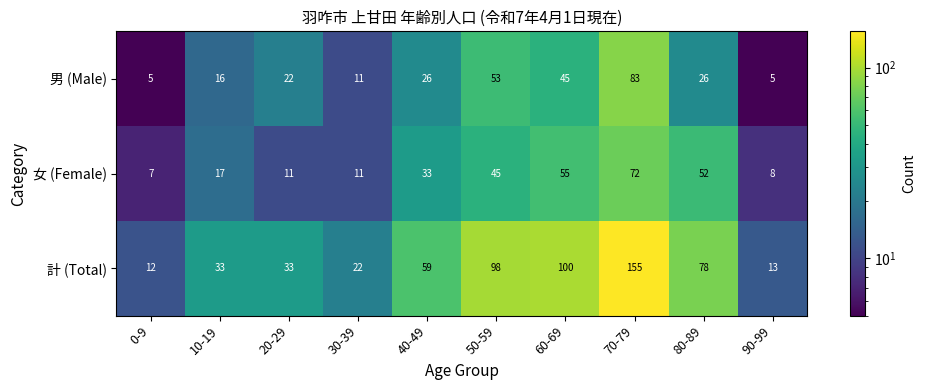

What is the minimum value shown in the chart?

5